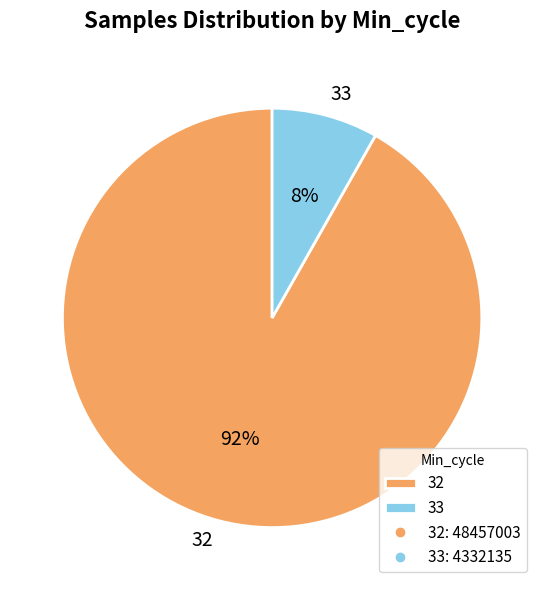

Does 32 represent more than half of the total?

Yes